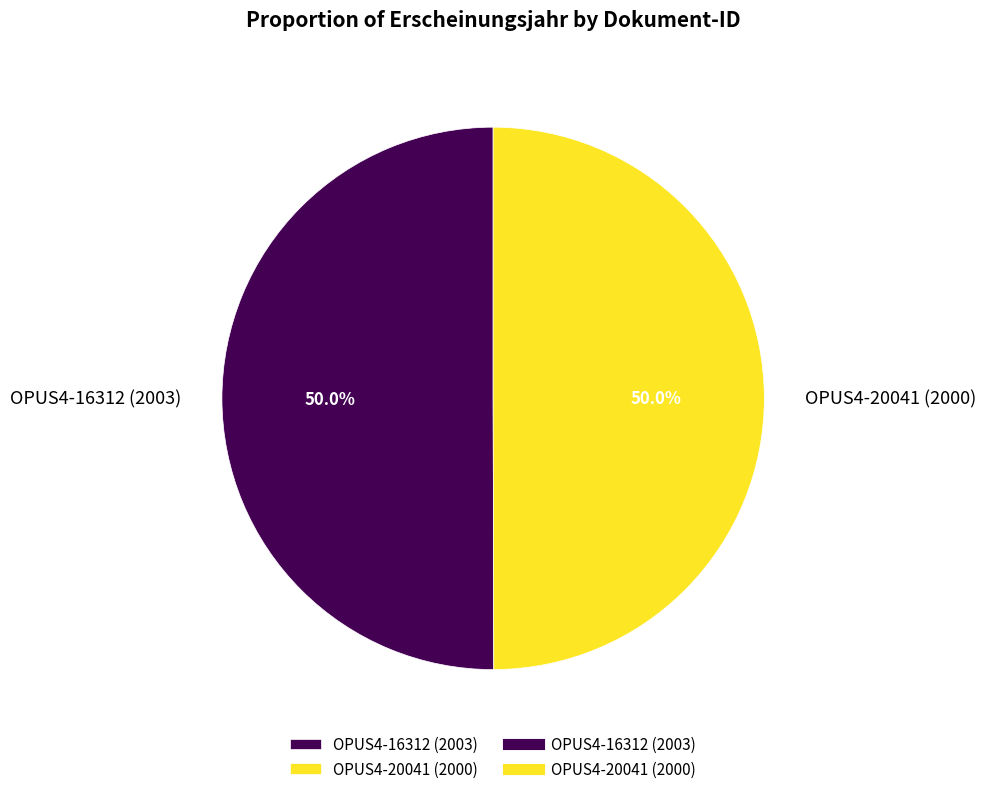

Is the sum of OPUS4-20041 (2000) and OPUS4-16312 (2003) greater than half?

Yes